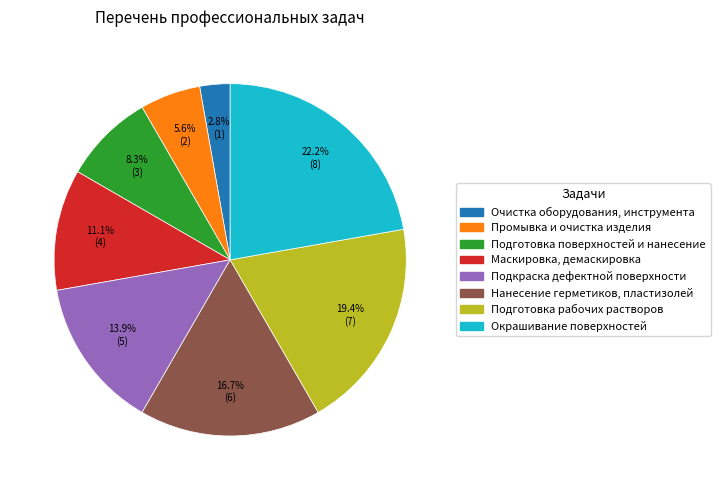

To the nearest percent, what is the combined percentage of Подкраска дефектной поверхности and Маскировка, демаскировка?

25%